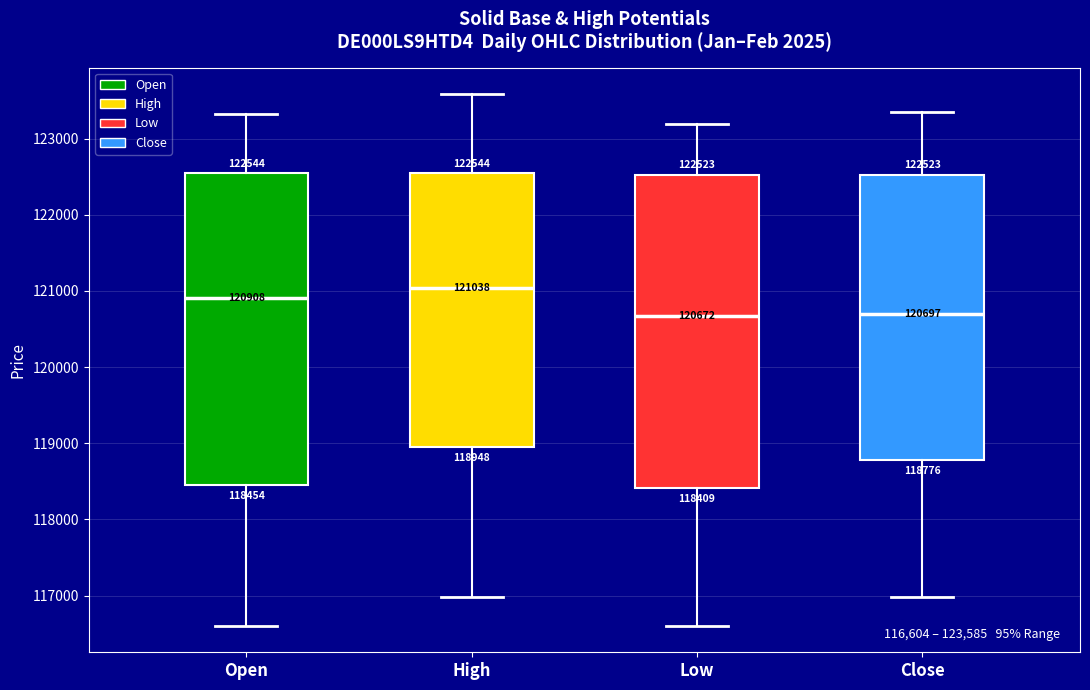

Which box's median line is the highest?

High